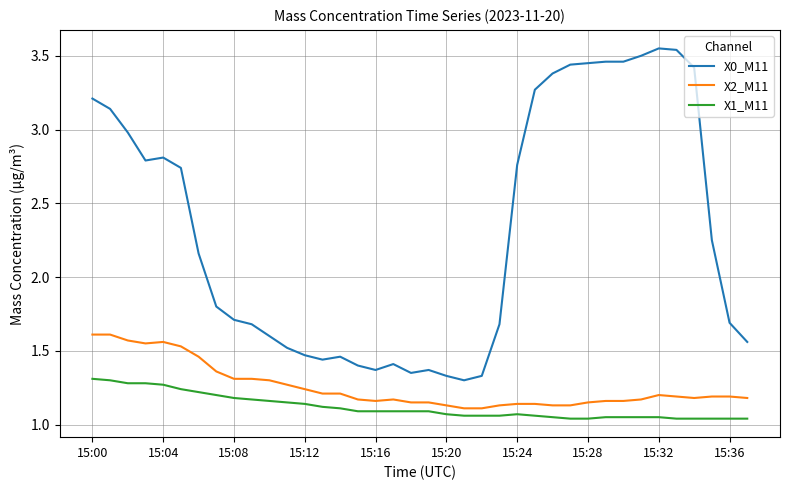

Which series has the largest total across all categories?

X0_M11